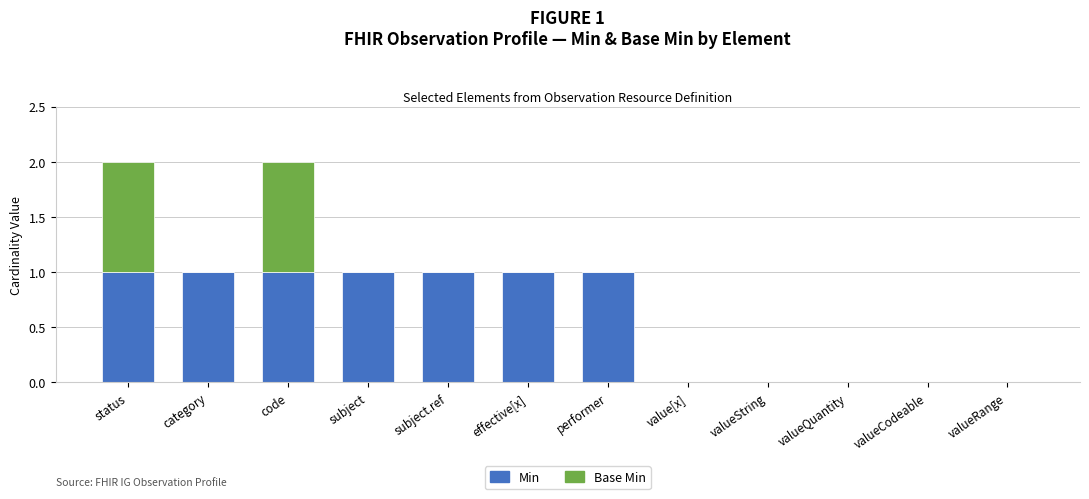

Is it true that Min equals 0 at valueString?

True